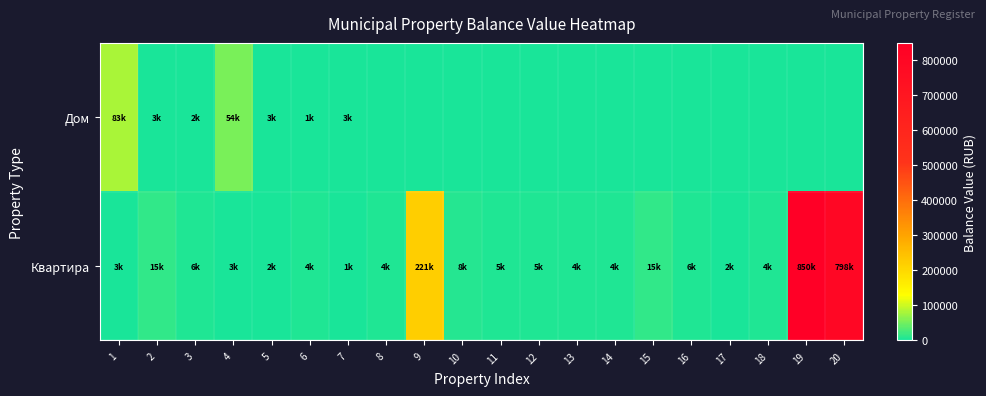

At 19, list the series in order from largest to smallest.

Квартира, Дом